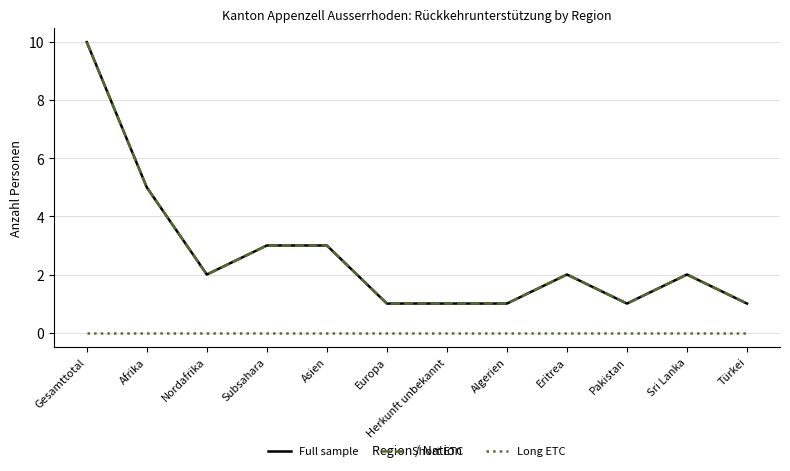

True or false: Full sample and Long ETC intersect in this chart.

False